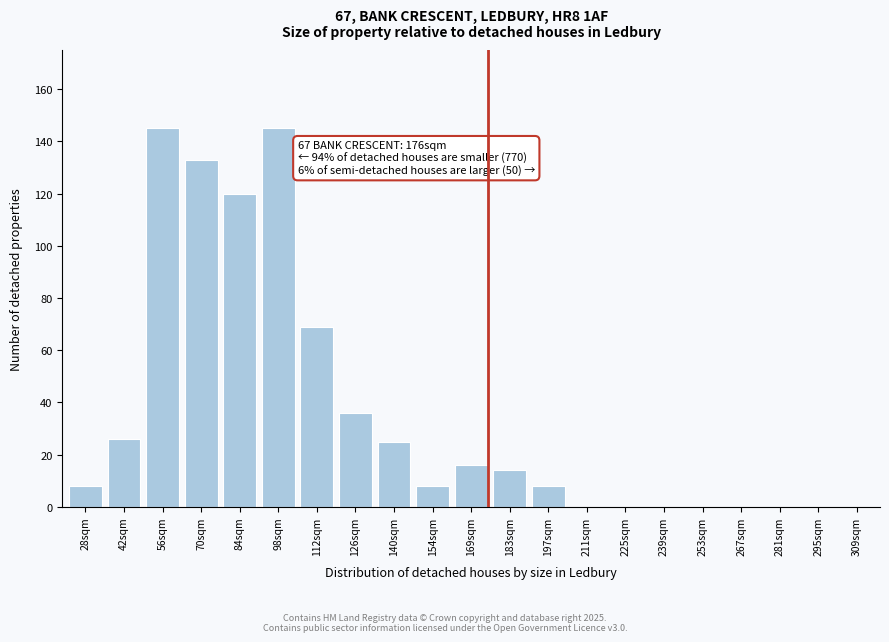

Reading left to right, list all the values displayed in this chart.

28sqm=8	42sqm=26	56sqm=145	70sqm=133	84sqm=120	98sqm=145	112sqm=69	126sqm=36	140sqm=25	154sqm=8	169sqm=16	183sqm=14	197sqm=8	211sqm=0	225sqm=0	239sqm=0	253sqm=0	267sqm=0	281sqm=0	295sqm=0	309sqm=0